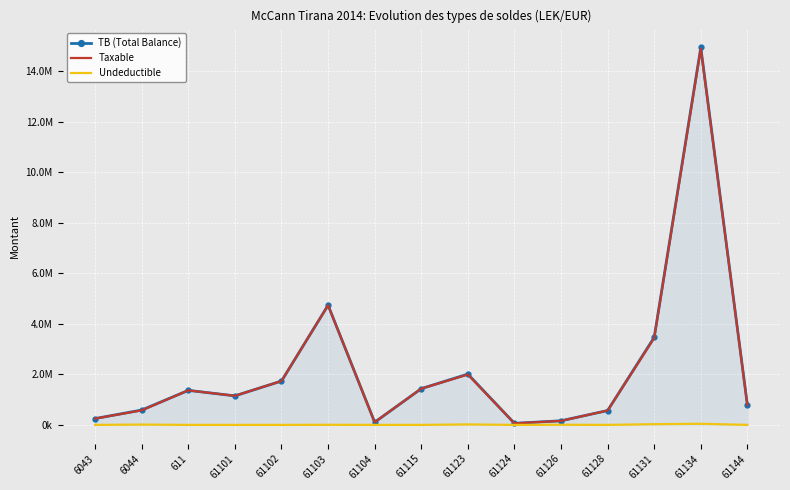

Which series has the largest total across all categories?

TB (Total Balance)